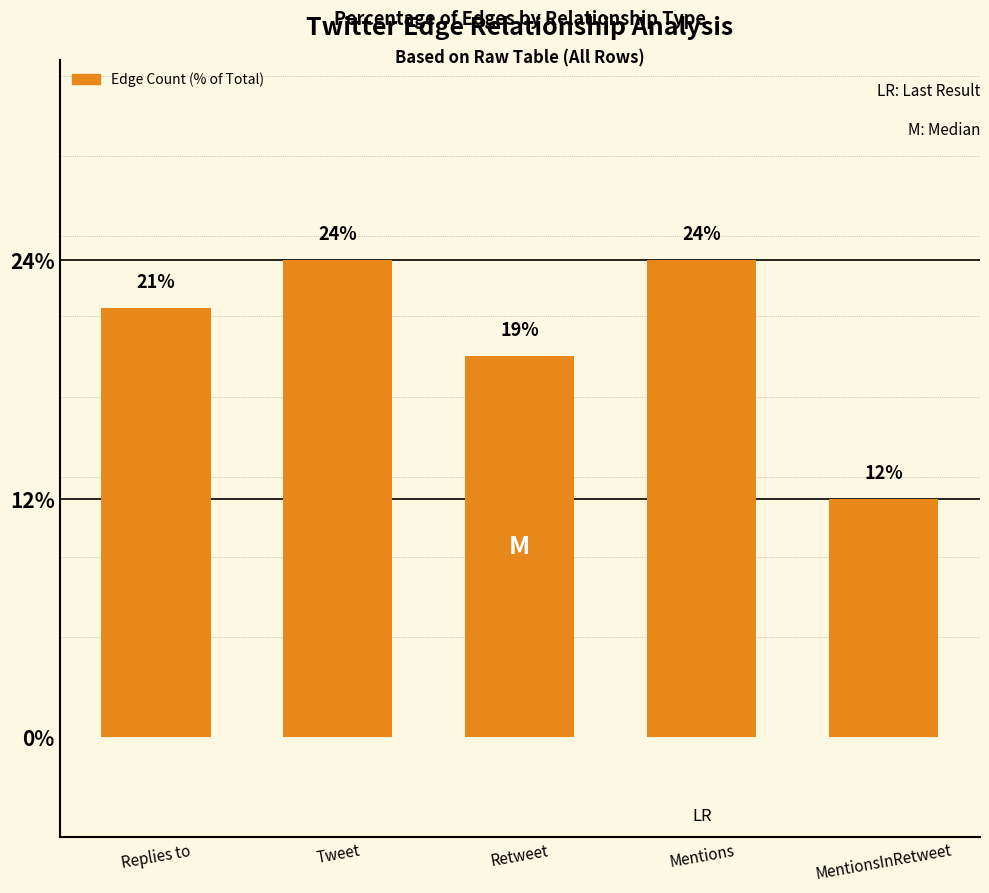

Reading left to right, list all the values displayed in this chart.

Replies to=21.4	Tweet=23.8	Retweet=19.0	Mentions=23.8	MentionsInRetweet=11.9